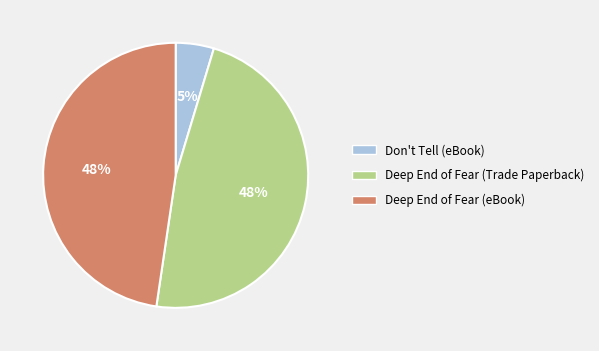

What is the smallest slice in the pie chart?

Don't Tell (eBook)